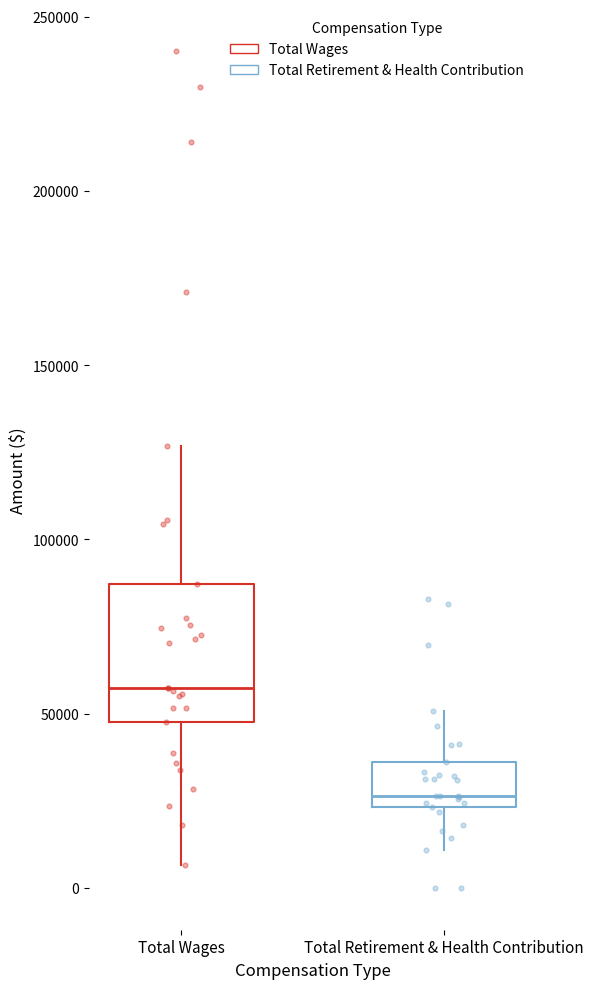

Where is the upper edge of the box for Total Retirement & Health Contribution on the y-axis? The values are not printed on the chart, so give them approximately, as read against the axis.

35000